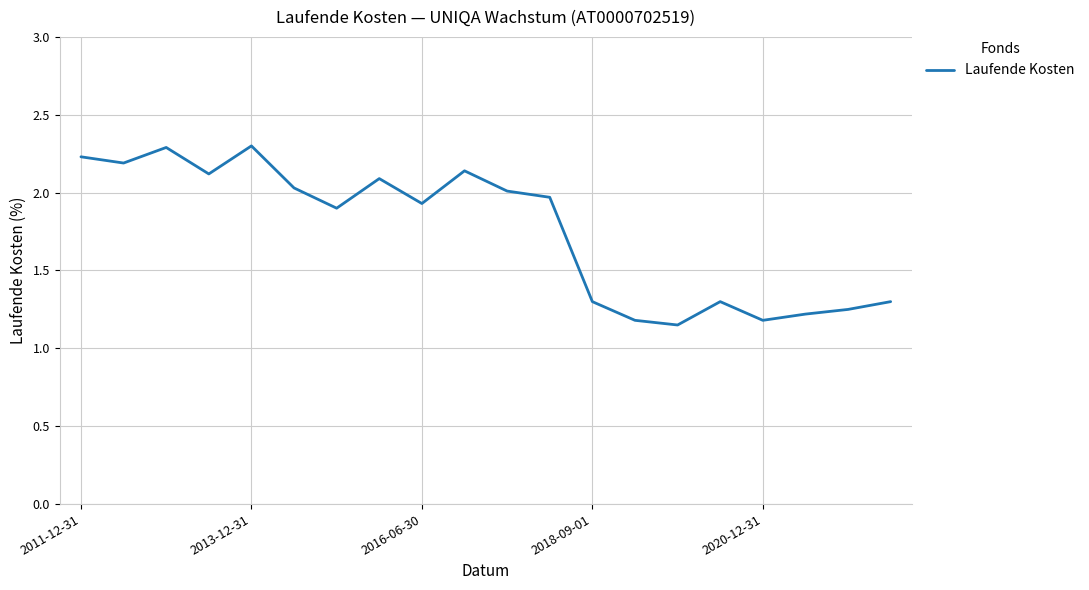

How many points are higher than both their immediate neighbors (excluding endpoints)?

5